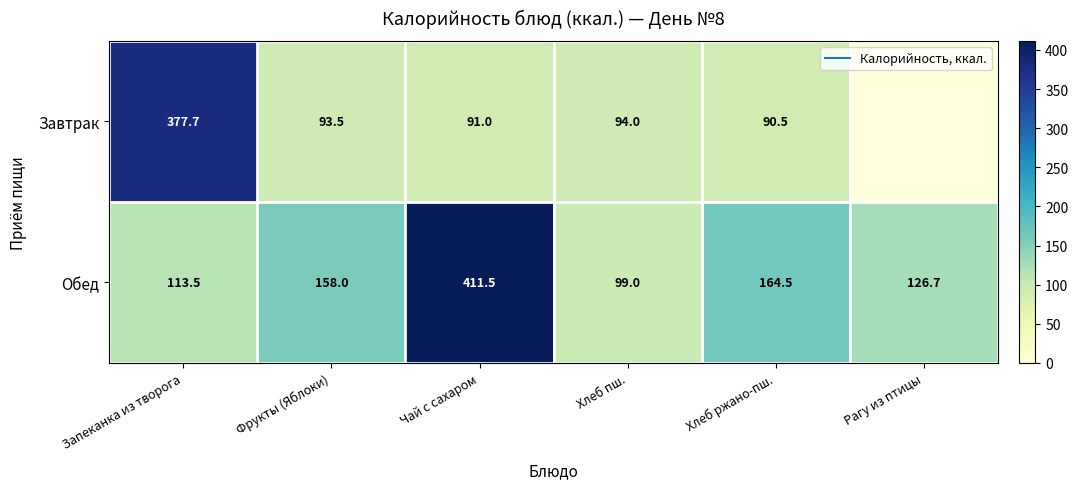

What is the sum of all Обед values?

1073.2